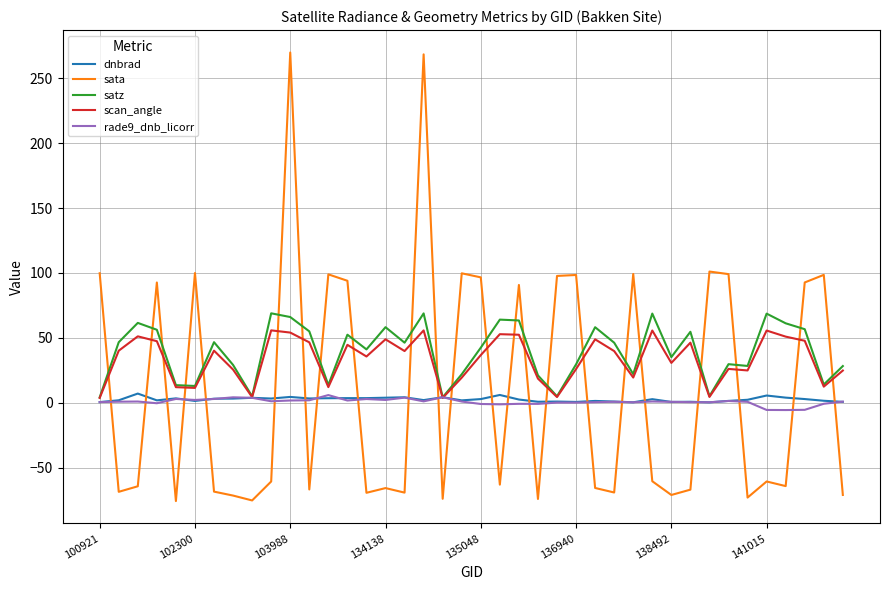

True or false: satz and sata cross at least once.

True